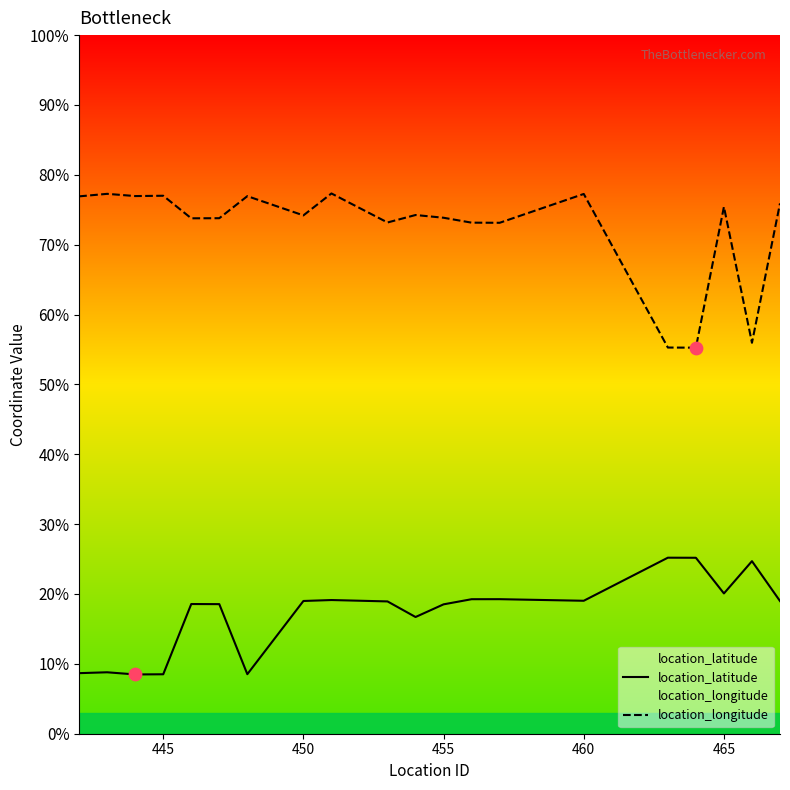

Is the value of location_longitude at 465 greater than the value of location_latitude at 465?

Yes